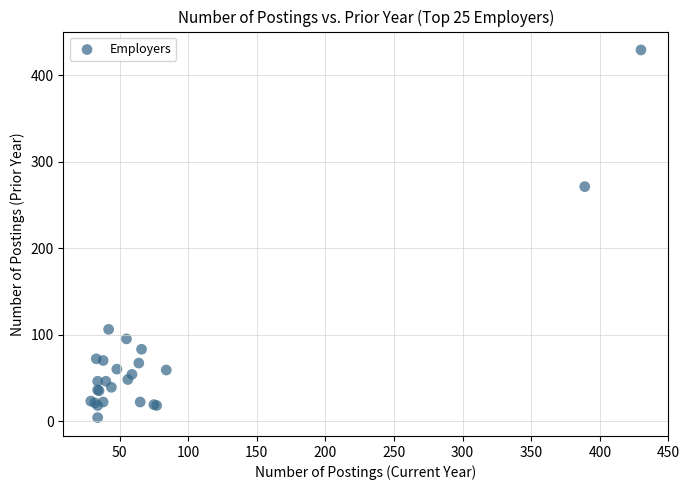

What Y value in the scatter plot is closest to 216?

271